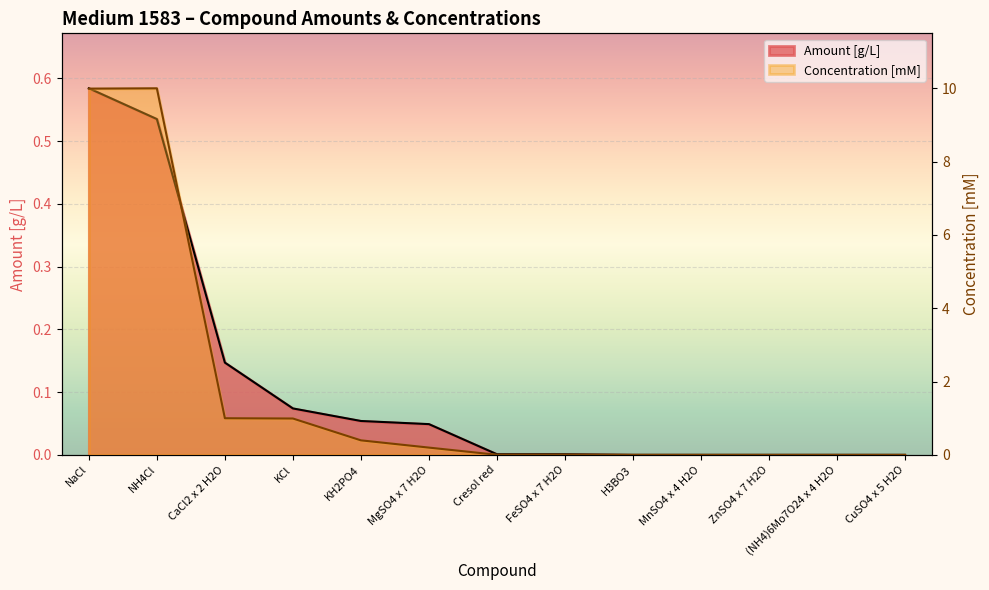

Reading left to right, transcribe all the data shown in this chart.

Amount [g/L]: NaCl=0.6	NH4Cl=0.5	CaCl2 x 2 H2O=0.1	KCl=0.1	KH2PO4=0.1	MgSO4 x 7 H2O=0.0	Cresol red=0.0	FeSO4 x 7 H2O=0.0	H3BO3=0.0	MnSO4 x 4 H2O=0.0	ZnSO4 x 7 H2O=0.0	(NH4)6Mo7O24 x 4 H2O=0.0	CuSO4 x 5 H2O=0.0
Concentration [mM]: NaCl=10.0	NH4Cl=10.0	CaCl2 x 2 H2O=1.0	KCl=1.0	KH2PO4=0.4	MgSO4 x 7 H2O=0.2	Cresol red=0.0	FeSO4 x 7 H2O=0.0	H3BO3=0.0	MnSO4 x 4 H2O=0.0	ZnSO4 x 7 H2O=0.0	(NH4)6Mo7O24 x 4 H2O=0.0	CuSO4 x 5 H2O=0.0